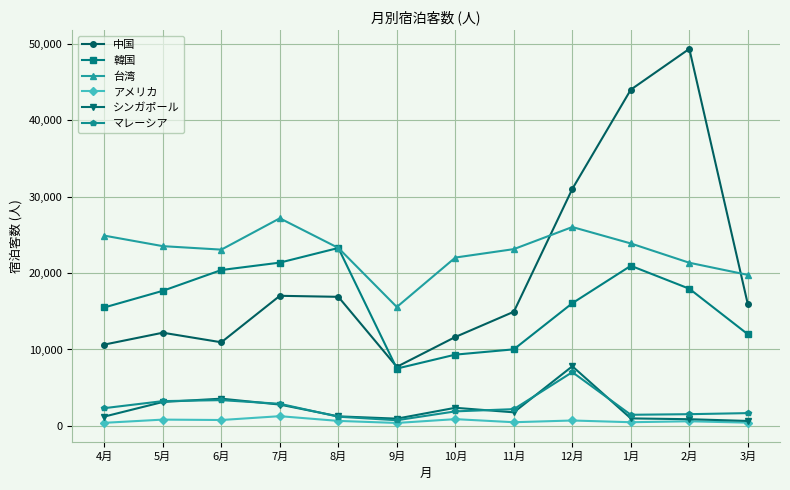

True or false: 中国 and シンガポール cross at least once.

False